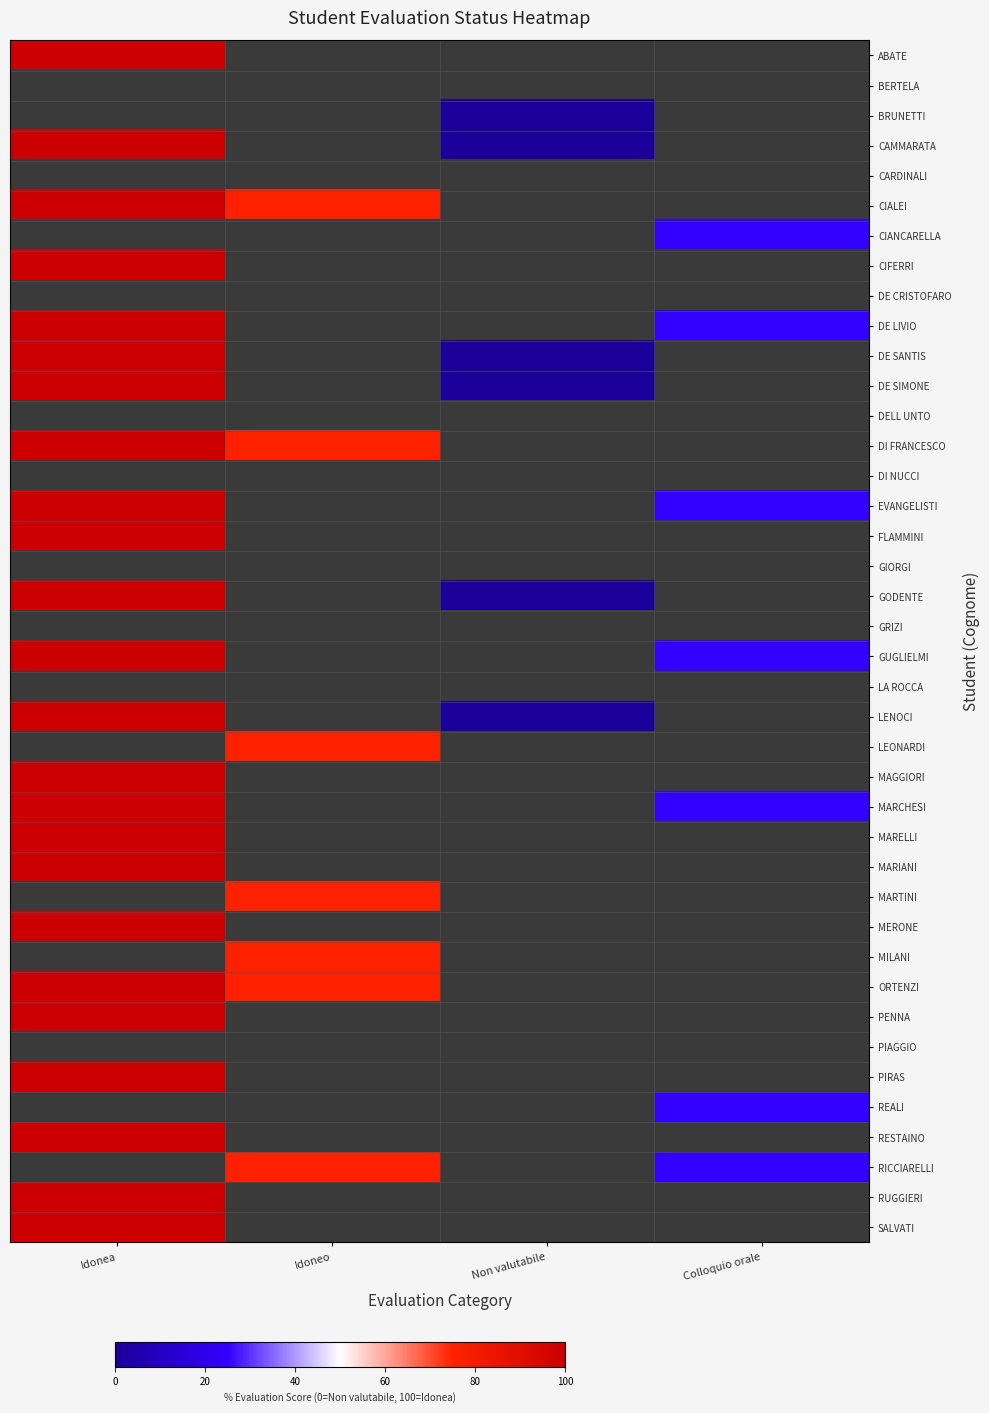

What is the approximate value of SALVATI at Idonea?

100.0